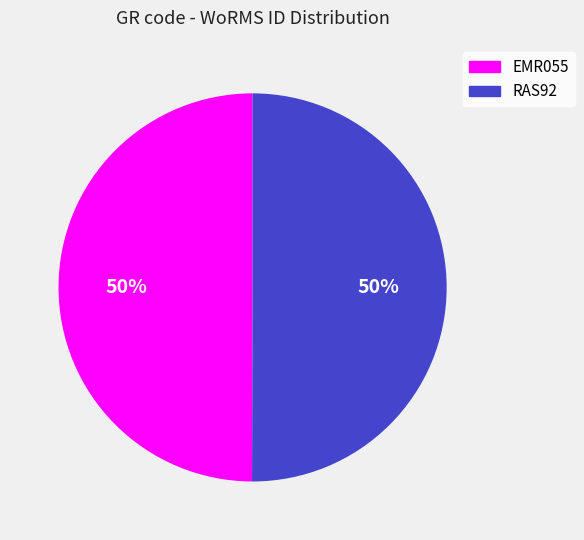

Is the sum of RAS92 and EMR055 greater than half?

Yes